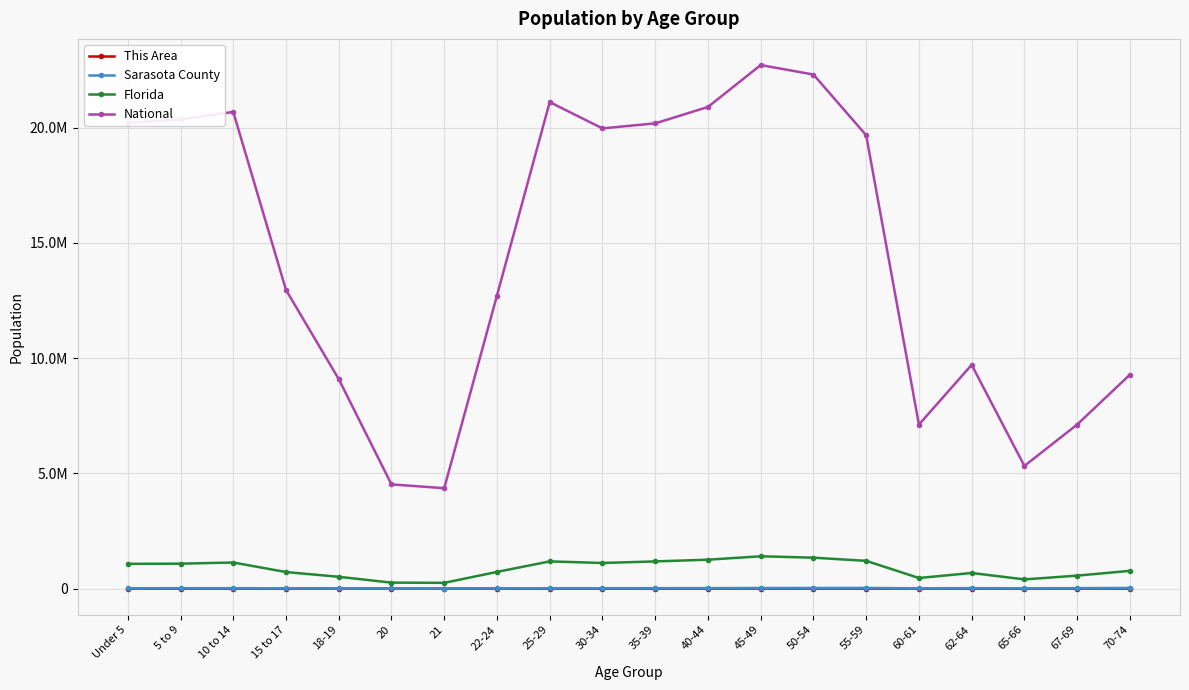

What are all the series names shown in the legend?

This Area, Sarasota County, Florida, National